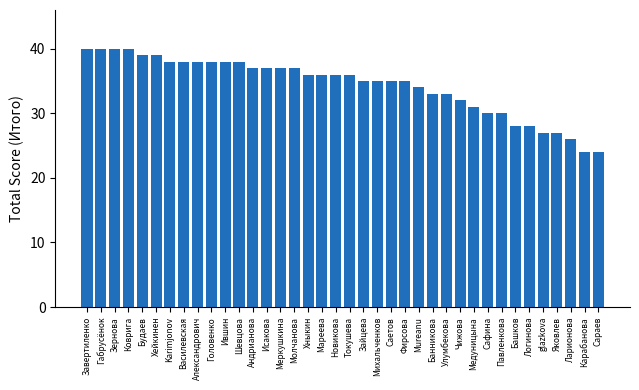

What is the ratio of the value at Карабанова to the value at Ившин?

0.6